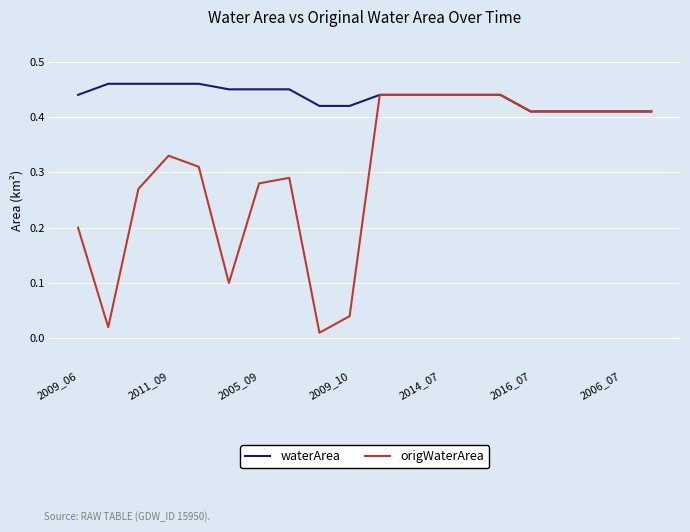

Which series has the widest spread of values?

origWaterArea